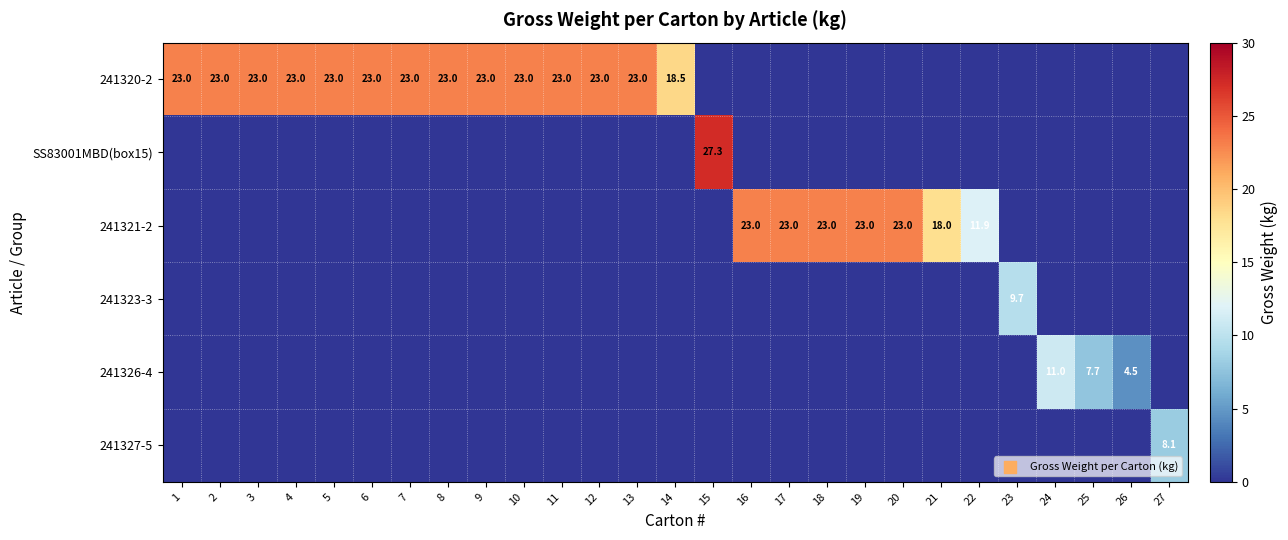

True or false: 241320-2 has a value of 18.5 at 14.

True